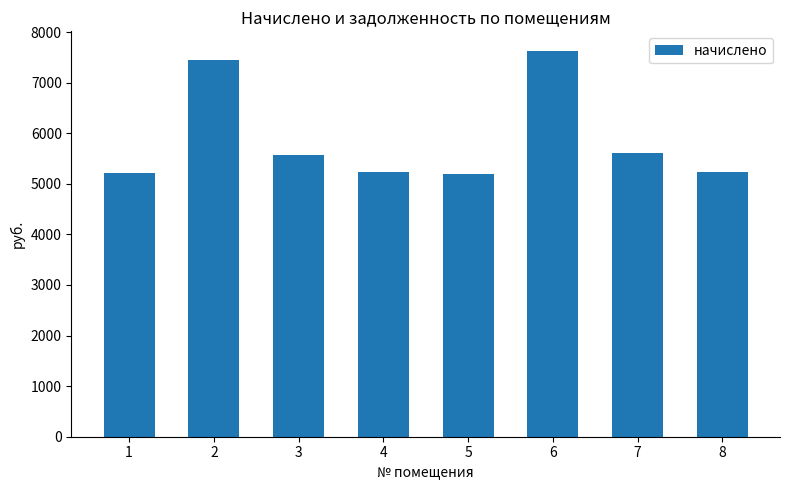

True or false: the data shows 7648.5 at 3.

False